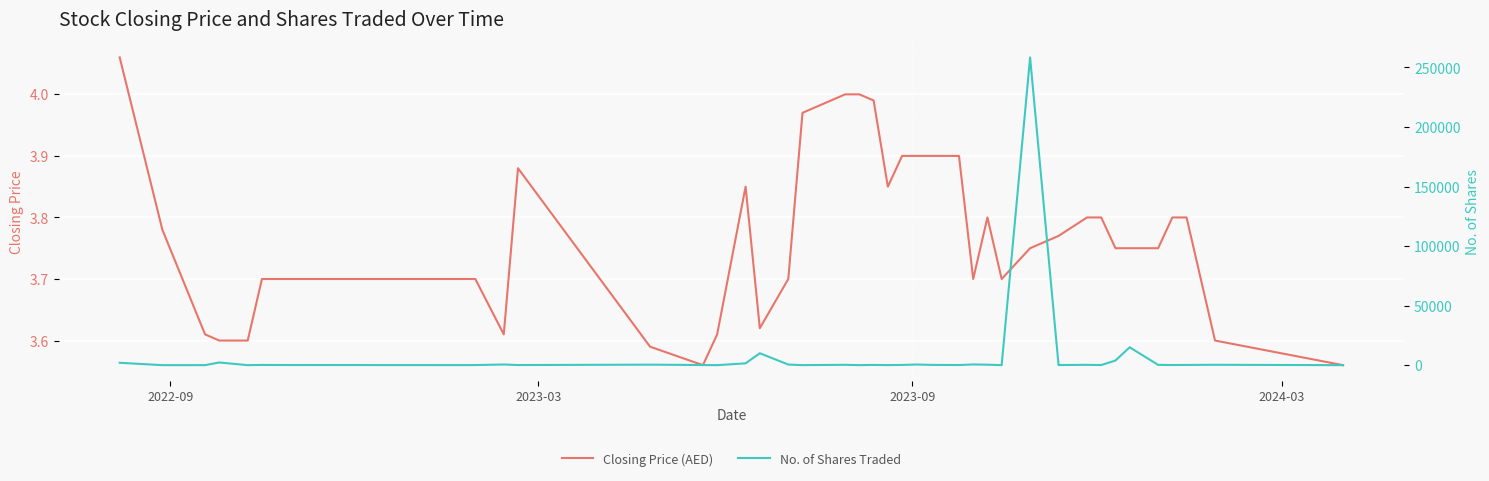

What is the average value of the No. of Shares Traded series?

7486.5